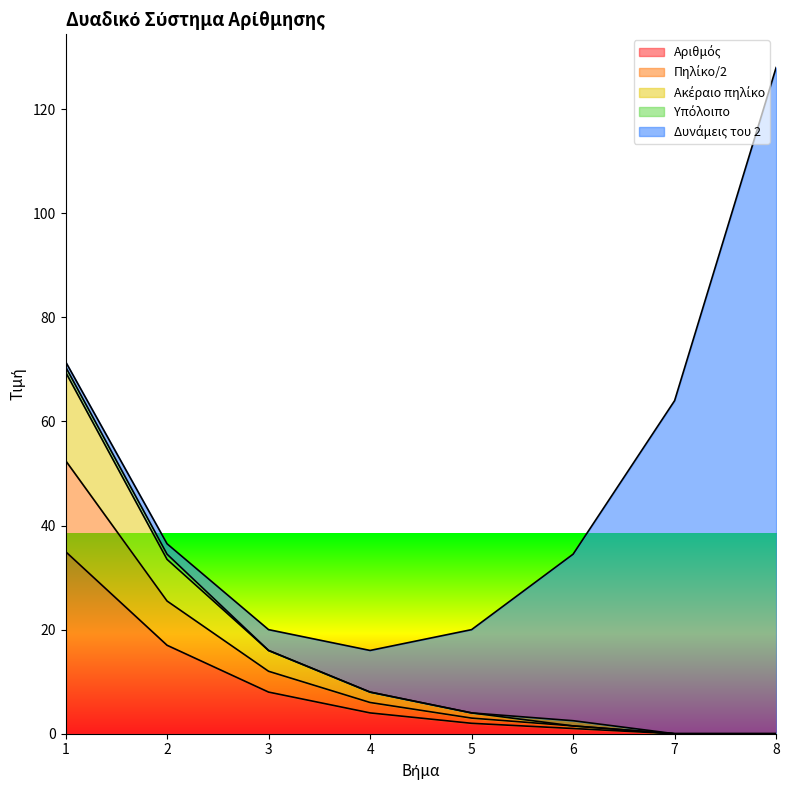

True or false: Πηλίκο/2 and Αριθμός intersect in this chart.

False